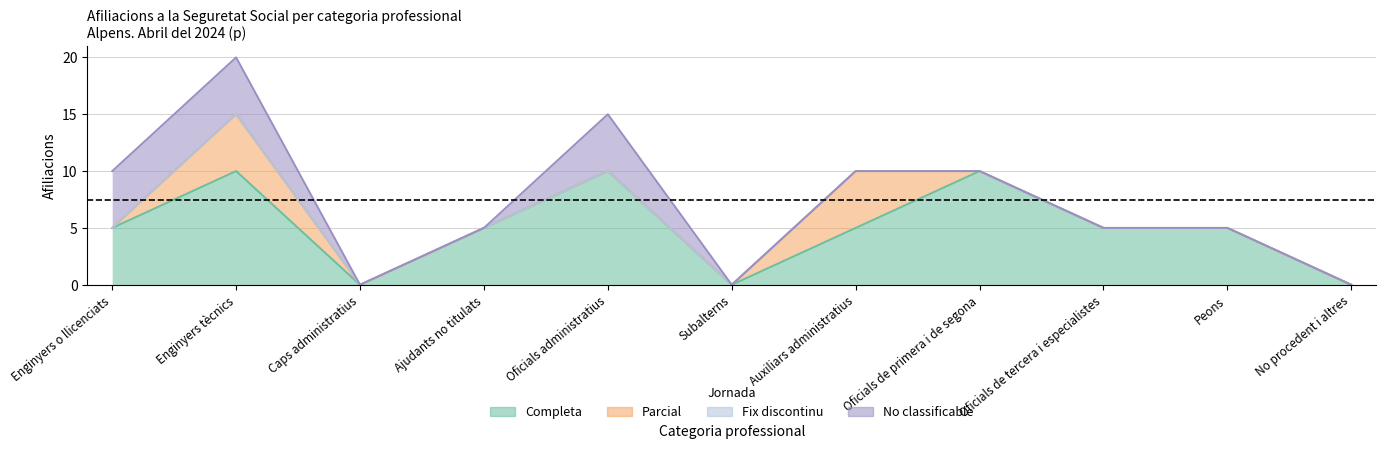

What is the difference between the highest and lowest values at Oficials de tercera i especialistes?

5